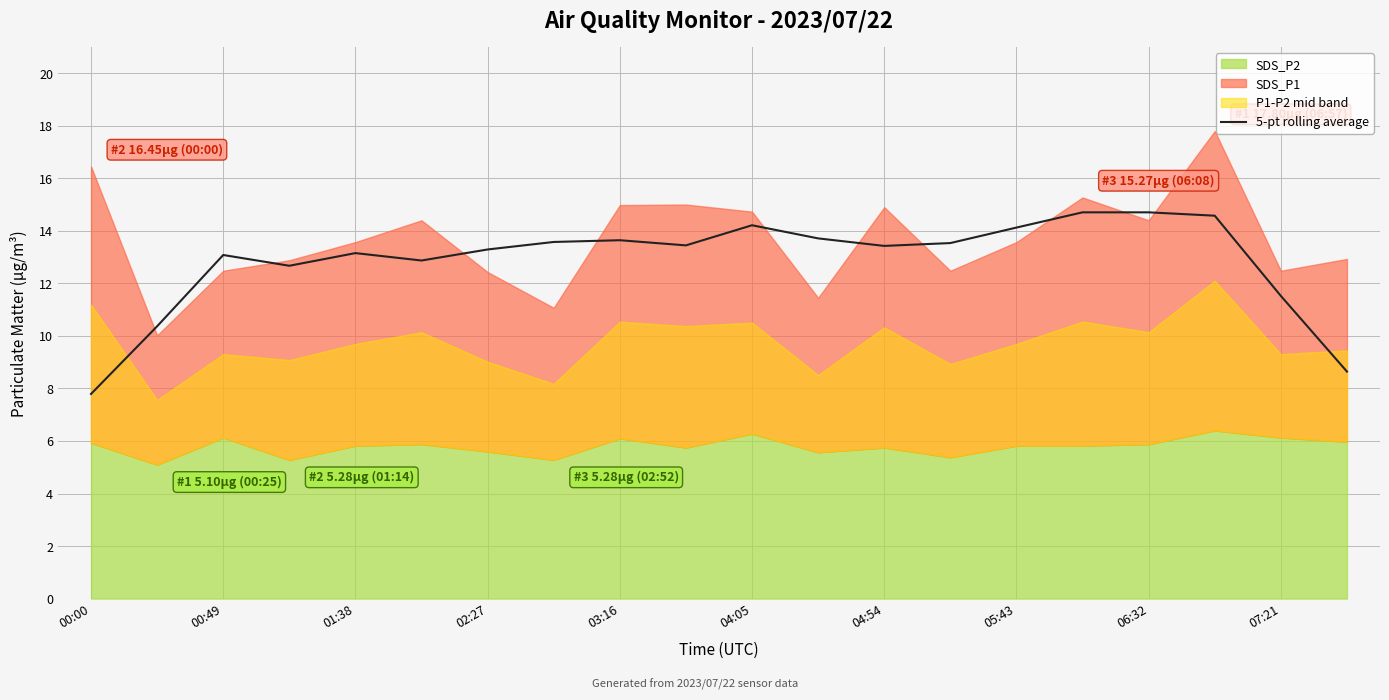

What is the value of the 7th point from the left?

13.3